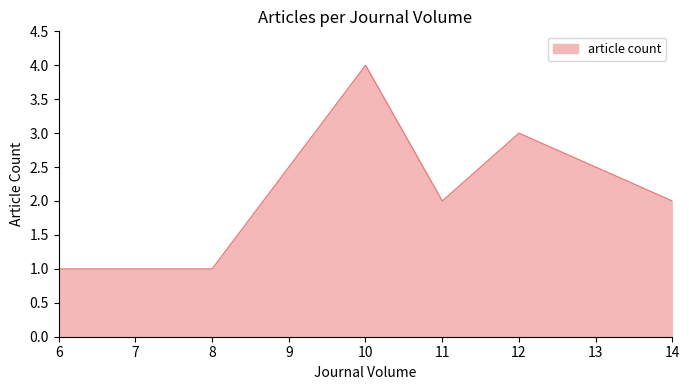

What is the maximum value shown in the chart?

4